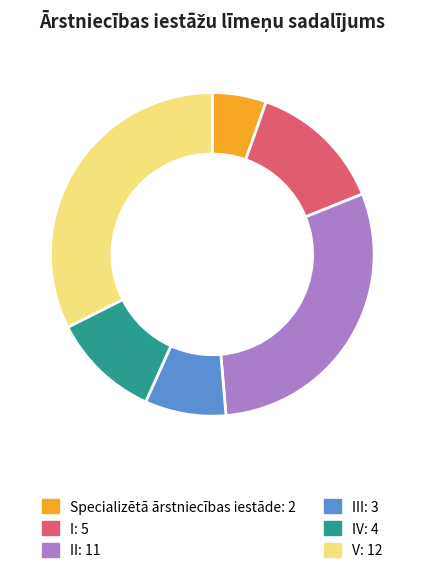

Does any single category account for the majority?

No